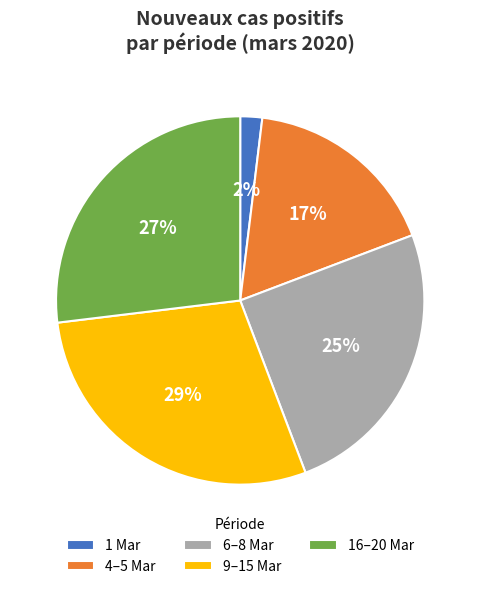

To the nearest percent, what percentage of the pie is 9–15 Mar?

29%